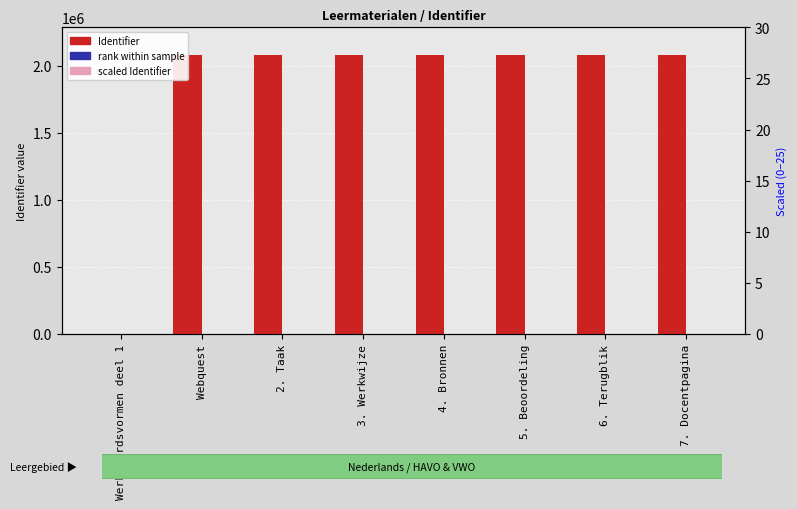

Which has a higher value, 7. Docentpagina or 6. Terugblik?

7. Docentpagina